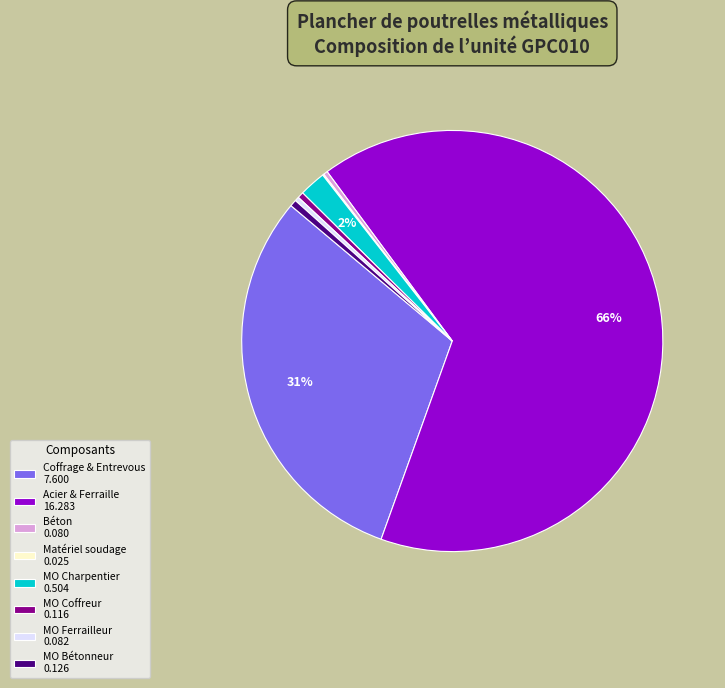

Do Coffrage & Entrevous 7.600 and Béton 0.080 together represent more than half of the pie?

No